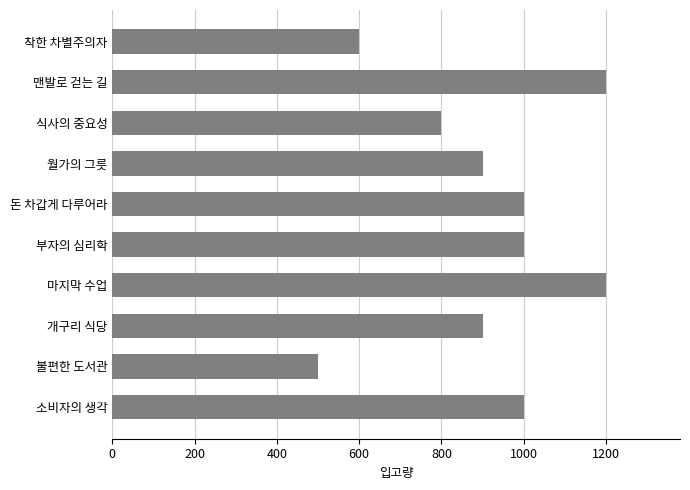

What is the ratio of the value at 부자의 심리학 to the value at 월가의 그릇?

1.1